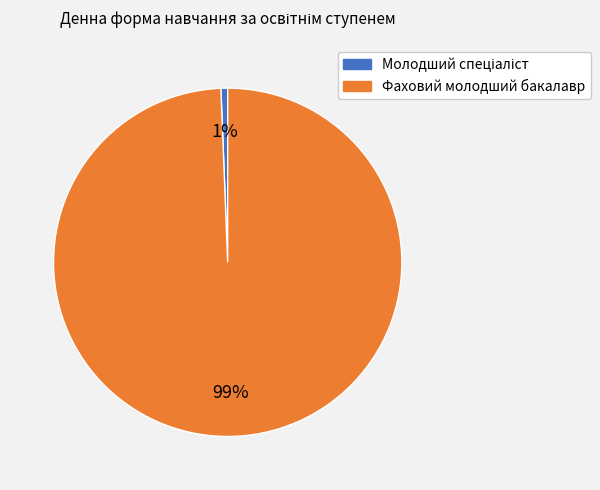

True or false: Фаховий молодший бакалавр accounts for 93% of the total.

False